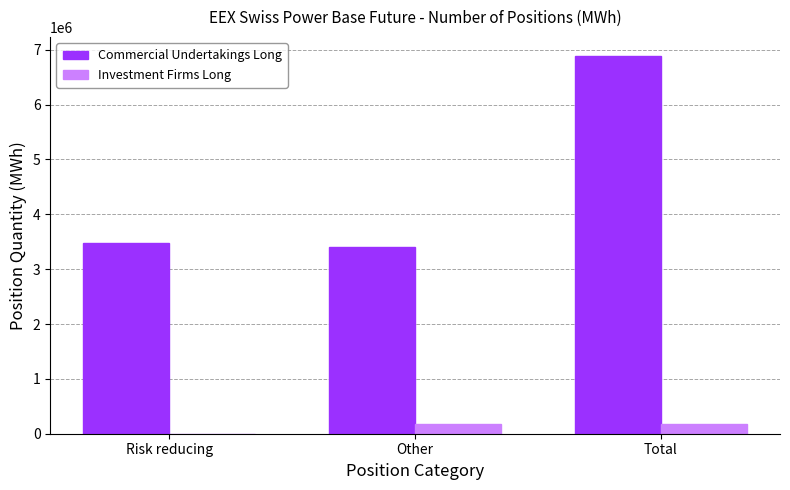

At which category is the sum across all series the highest?

Total